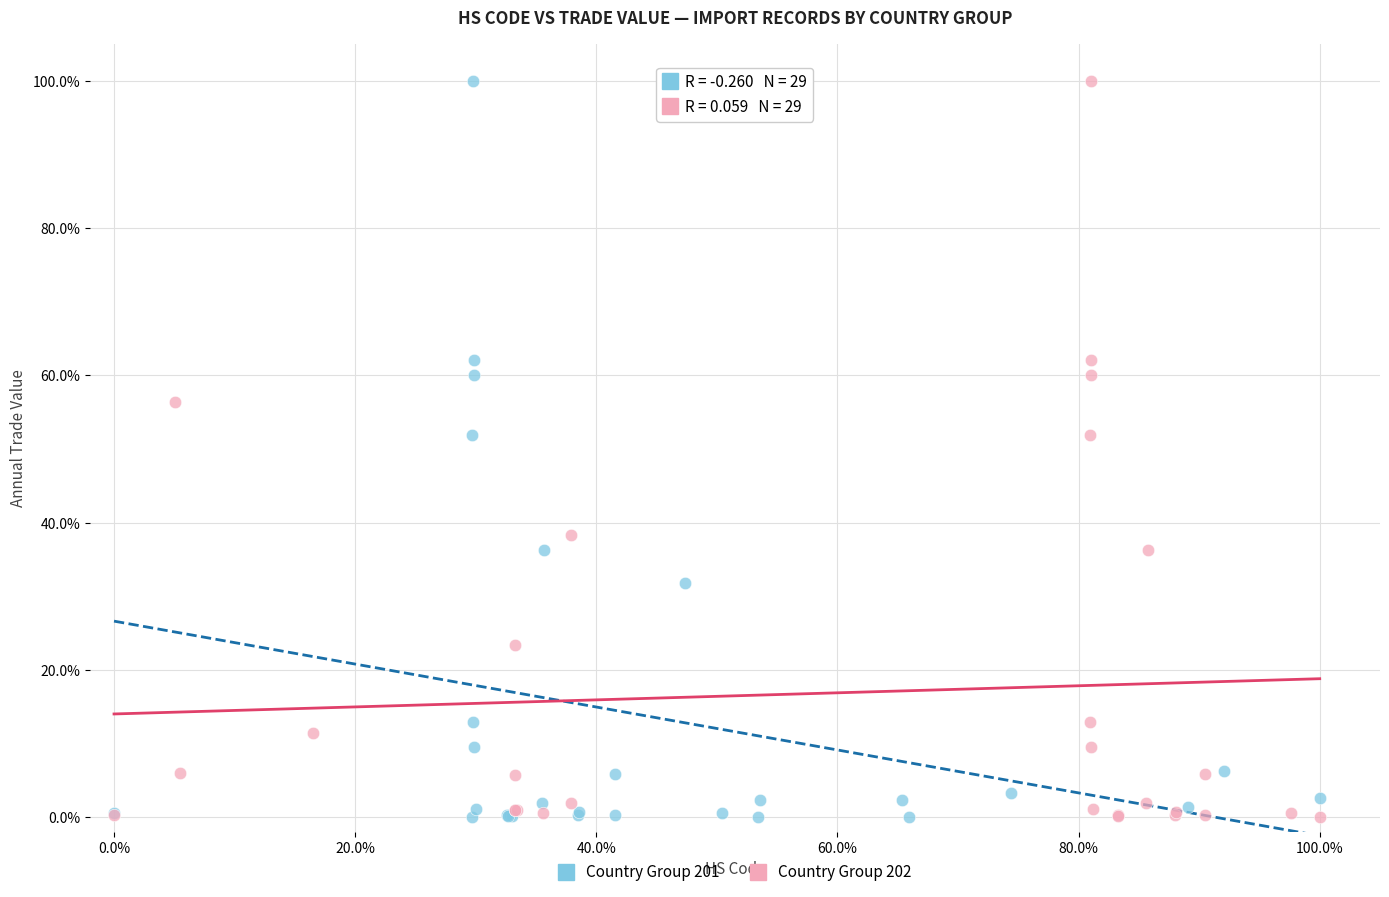

What are all the series names shown in the legend?

Country Group 201, Country Group 202